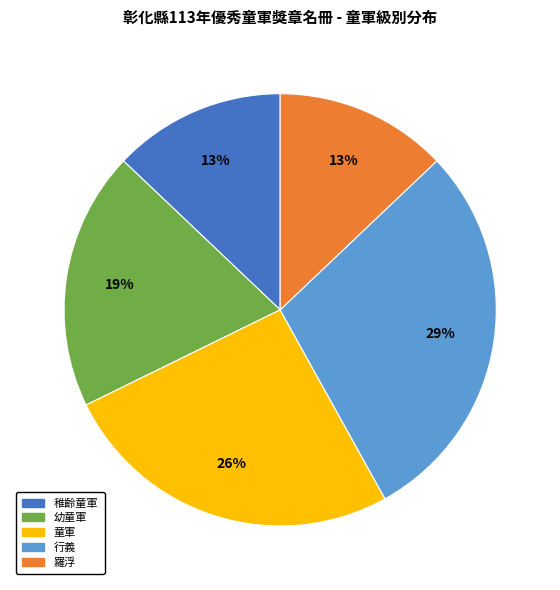

The 羅浮 slice represents 13% of the pie. True or false?

True